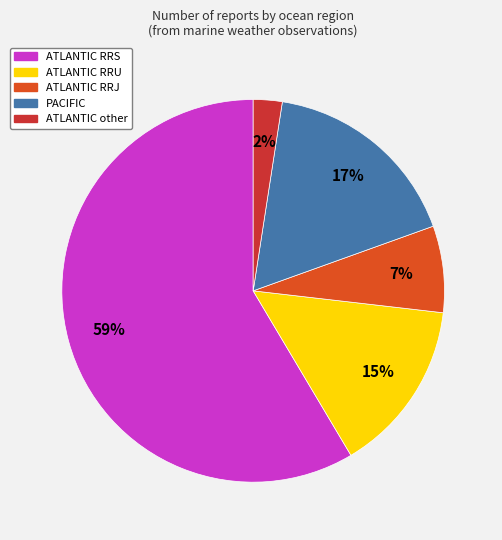

Count the number of slices in the pie.

5